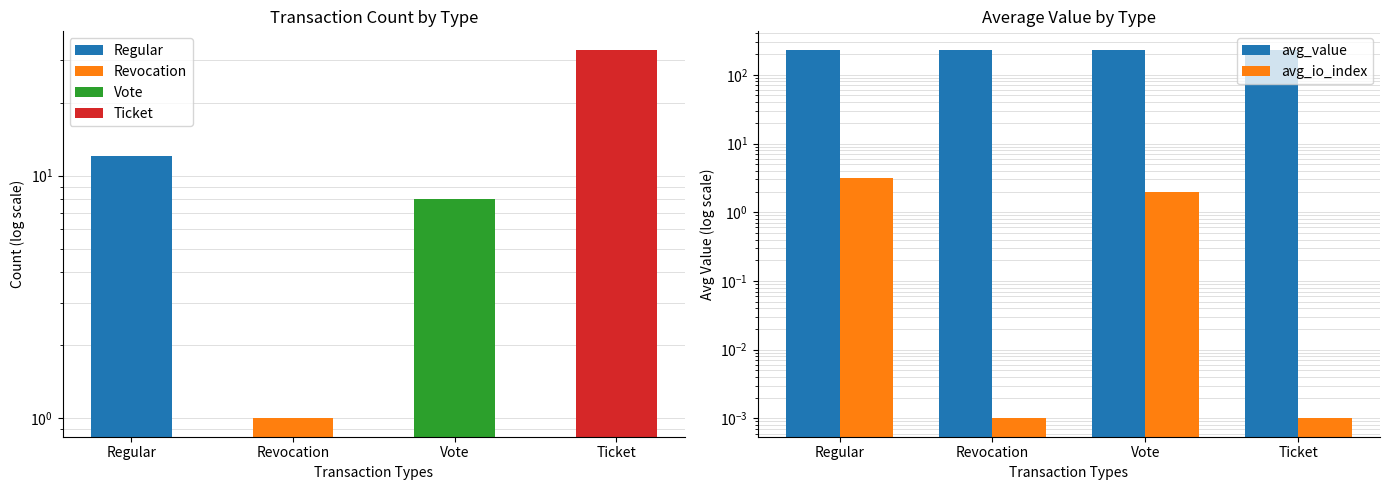

What is the label of the 3rd bar from the right?

Revocation